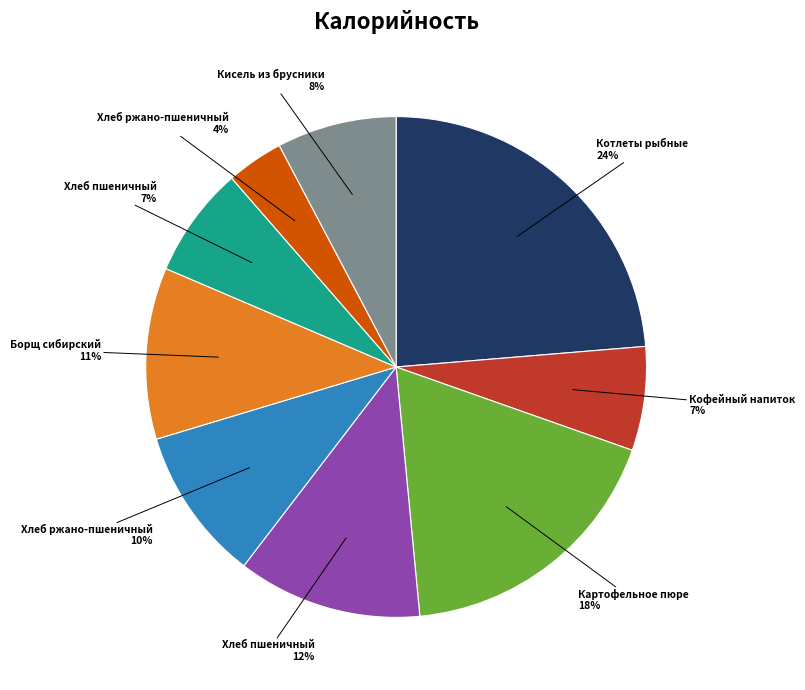

To the nearest percent, what is the difference between the largest and smallest slice percentages?

20%